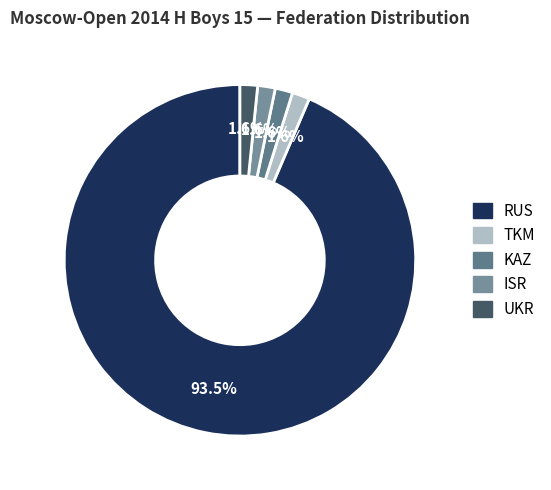

How many slices are in this pie chart?

5